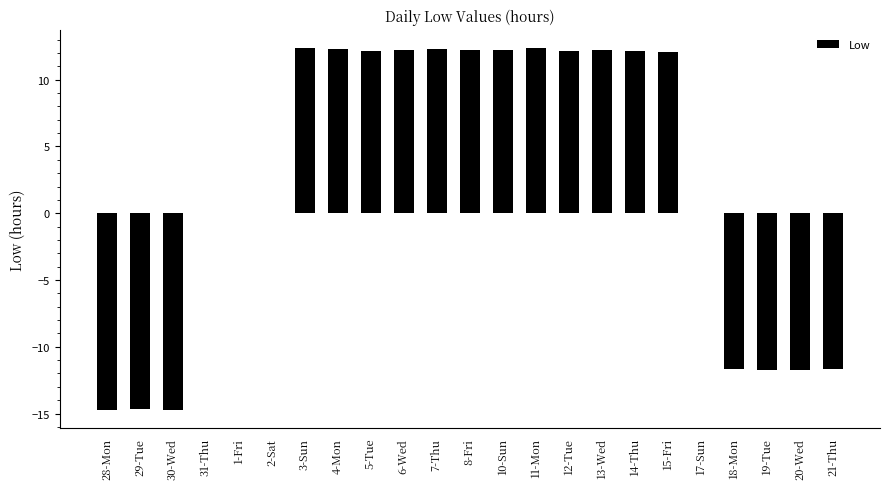

What is the greatest value displayed?

12.4